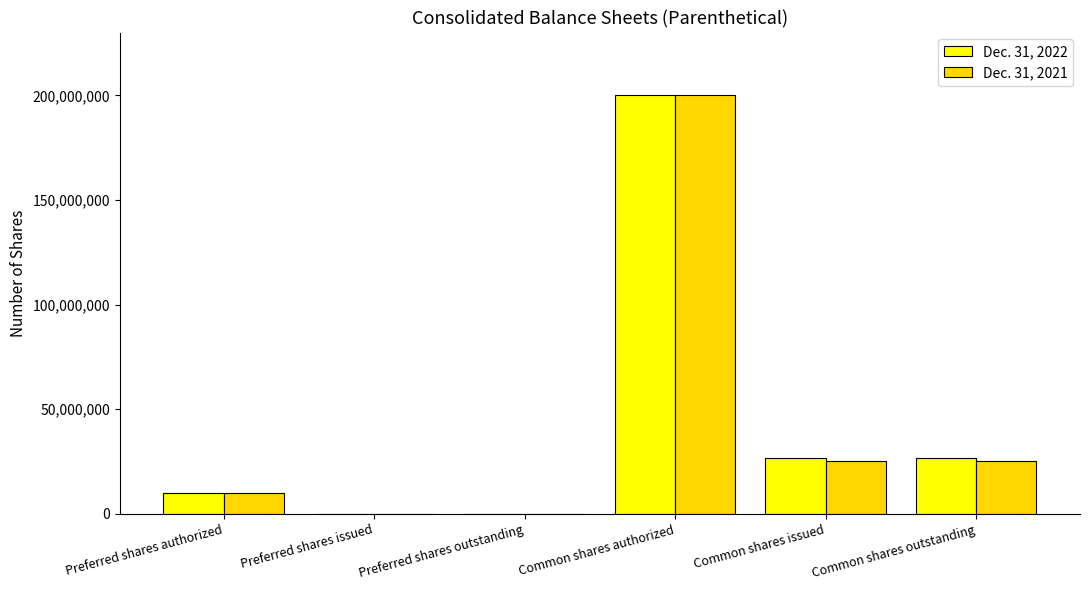

Reading left to right, list all the values displayed in this chart.

Dec. 31, 2022: Preferred shares authorized=10000000	Preferred shares issued=0	Preferred shares outstanding=0	Common shares authorized=200000000	Common shares issued=26553681	Common shares outstanding=26553681
Dec. 31, 2021: Preferred shares authorized=10000000	Preferred shares issued=0	Preferred shares outstanding=0	Common shares authorized=200000000	Common shares issued=25378520	Common shares outstanding=25378520